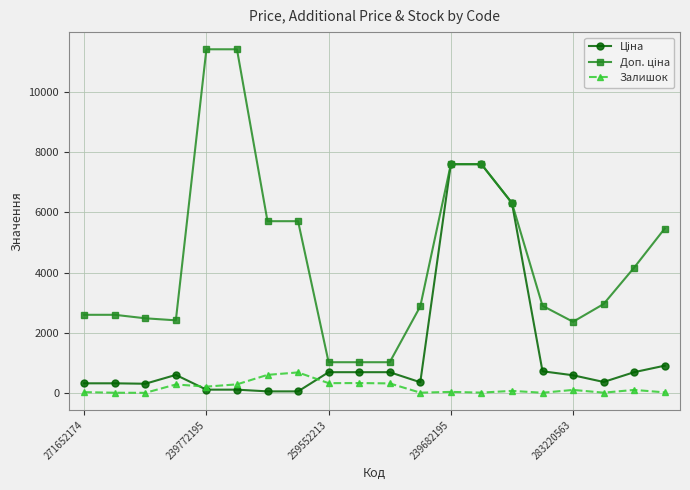

At how many categories does at least one series exceed 7447?

4